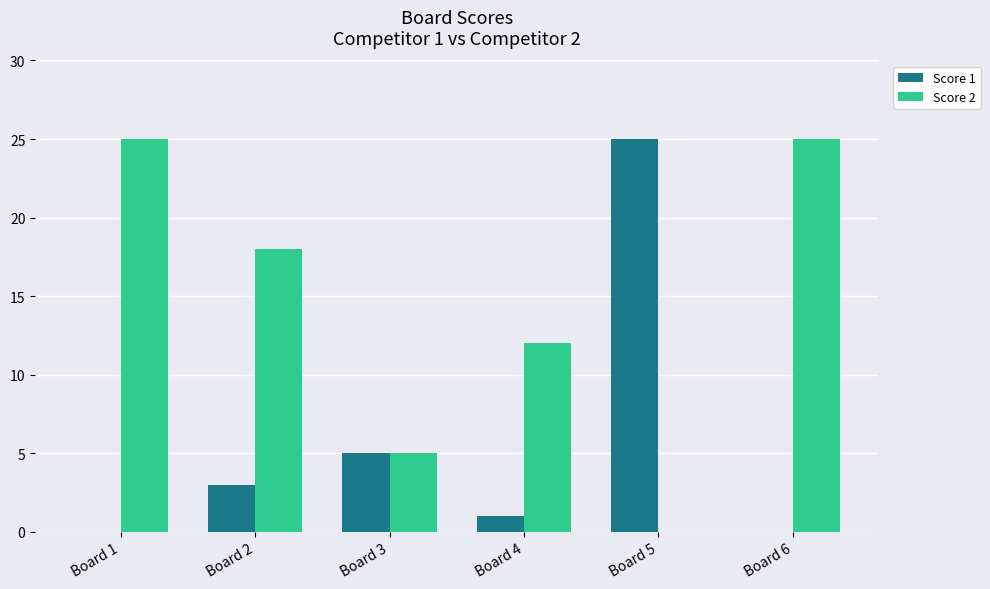

Reading right to left, list all the values displayed in this chart.

Score 1: Board 6=0	Board 5=25	Board 4=1	Board 3=5	Board 2=3	Board 1=0
Score 2: Board 6=25	Board 5=0	Board 4=12	Board 3=5	Board 2=18	Board 1=25